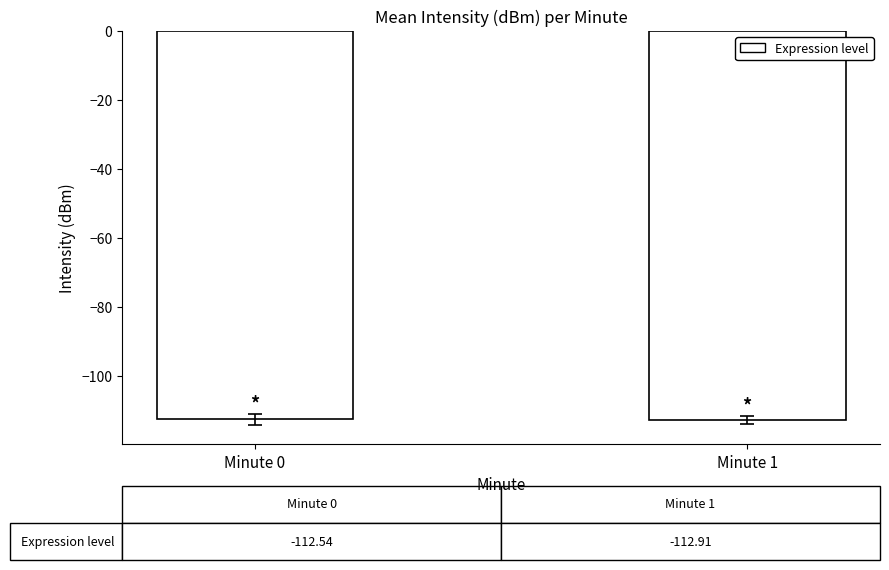

What value does the data have at Minute 0?

-112.5